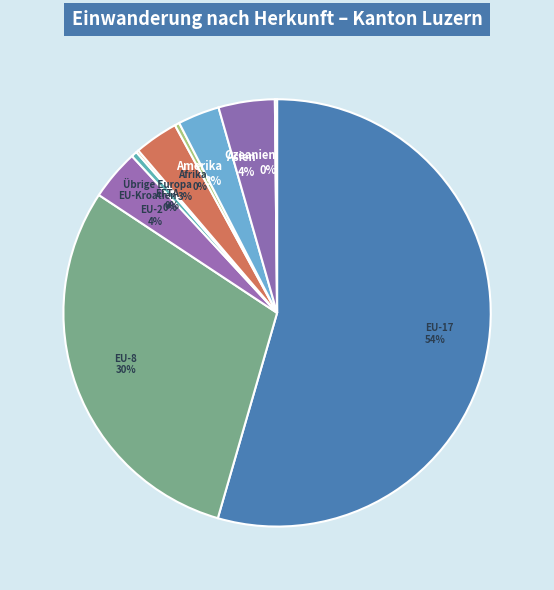

Which slice represents more than half of the pie?

EU-17